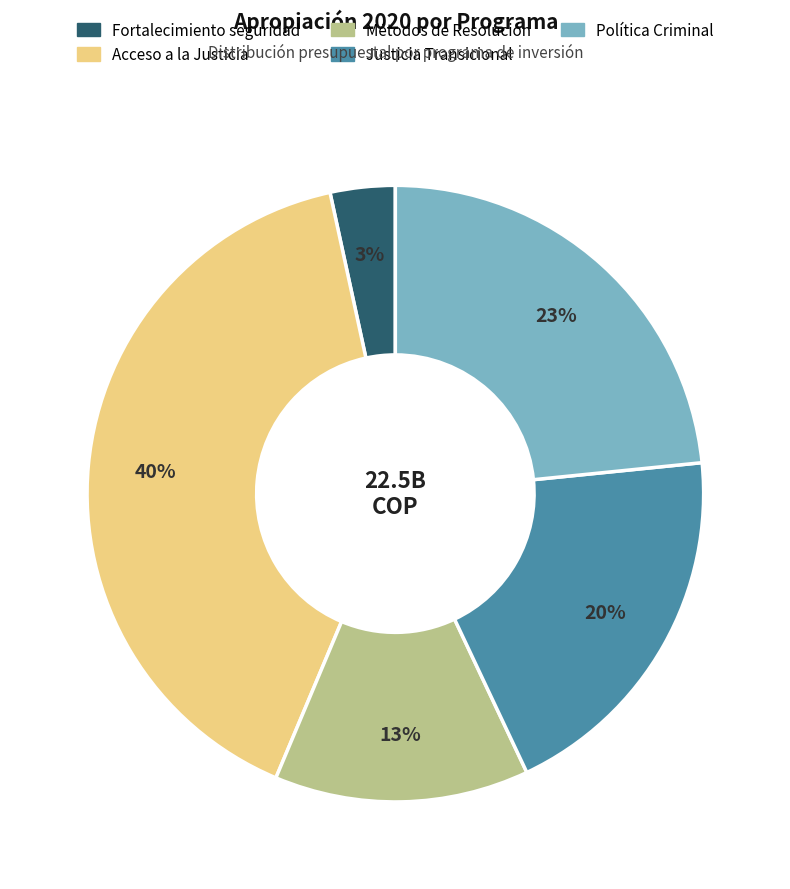

Is there a majority slice in this chart?

No